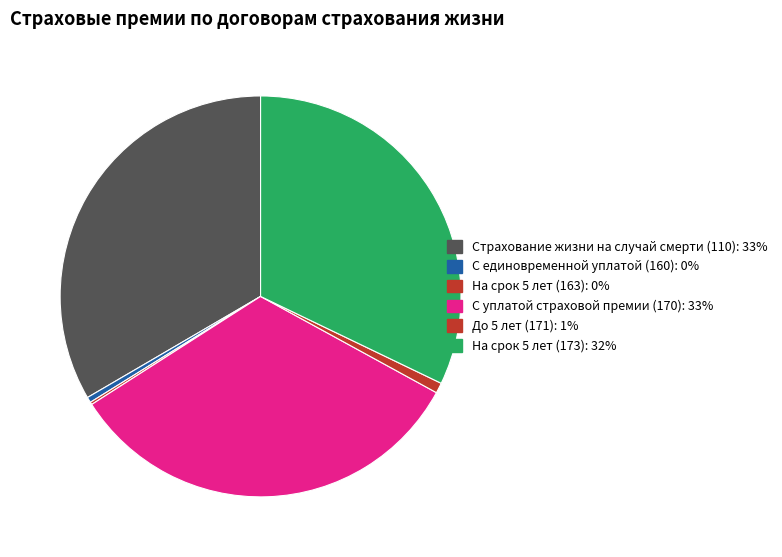

Does Страхование жизни на случай смерти (110) account for over 50% of the chart?

No